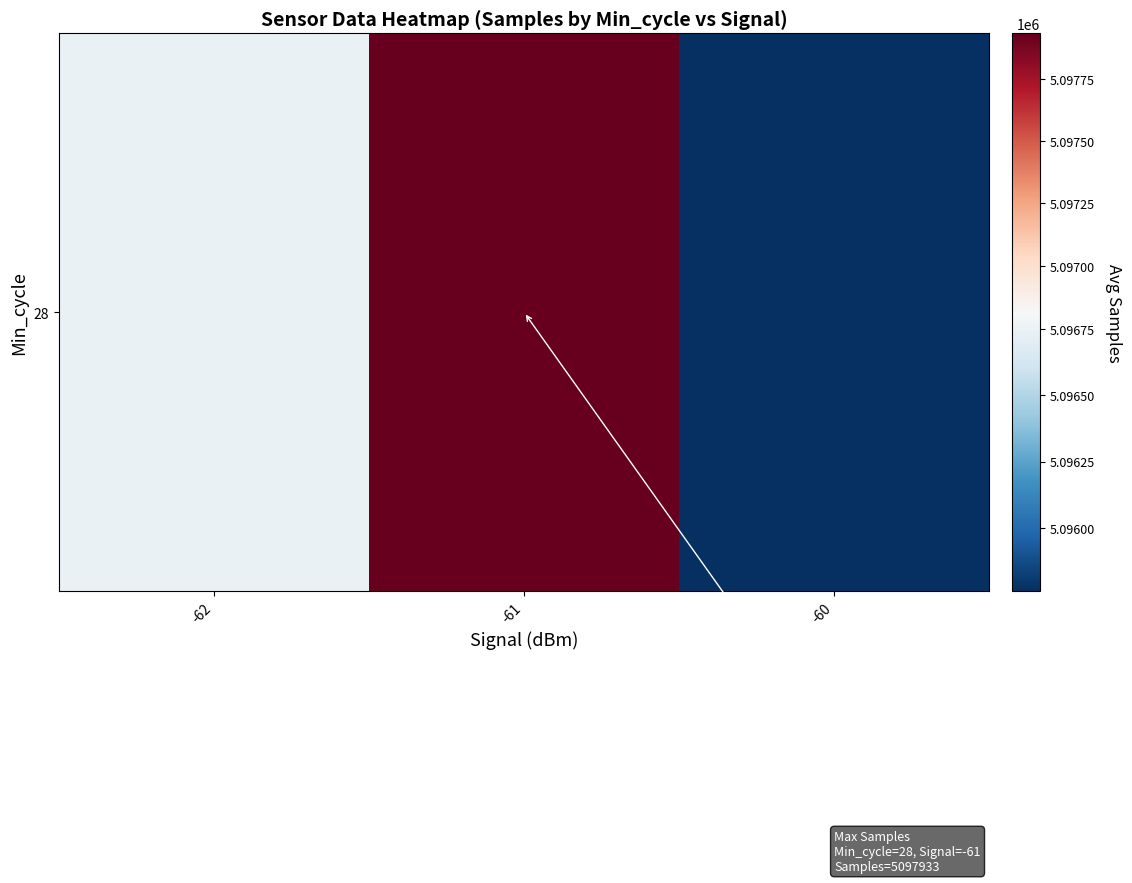

Read the value at -60.

5095761.0